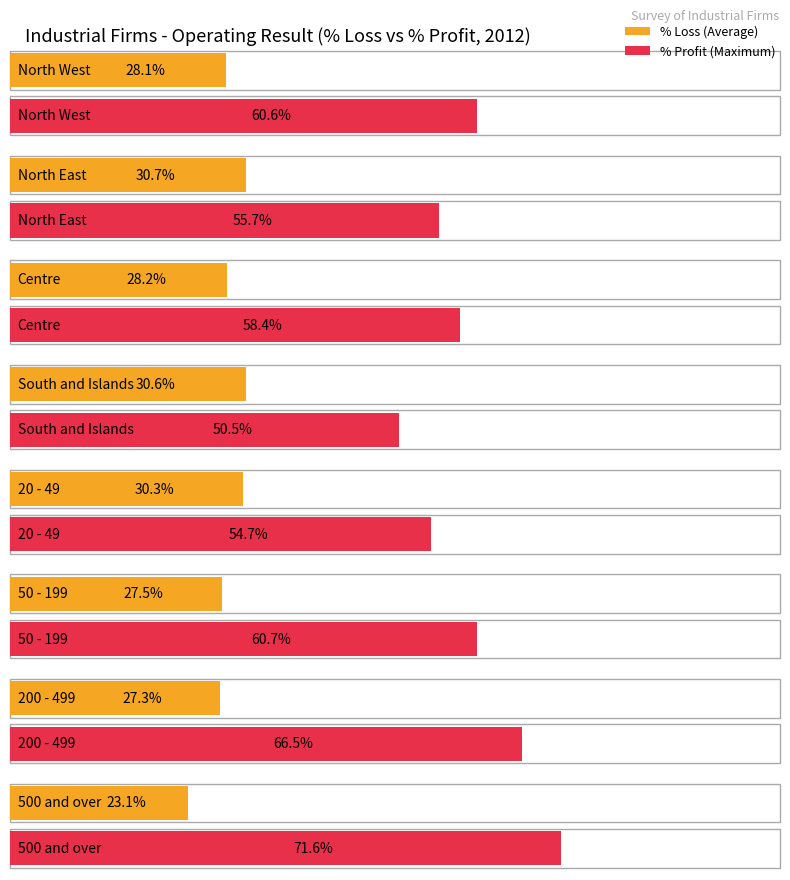

What position from the left is South and Islands?

4